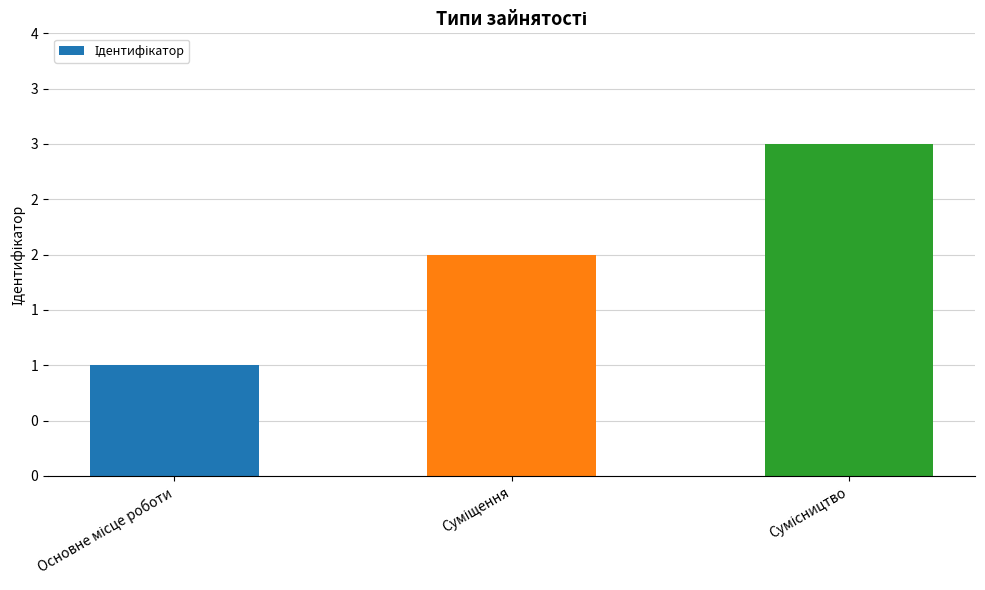

Which category has the highest value across all series?

Сумісництво